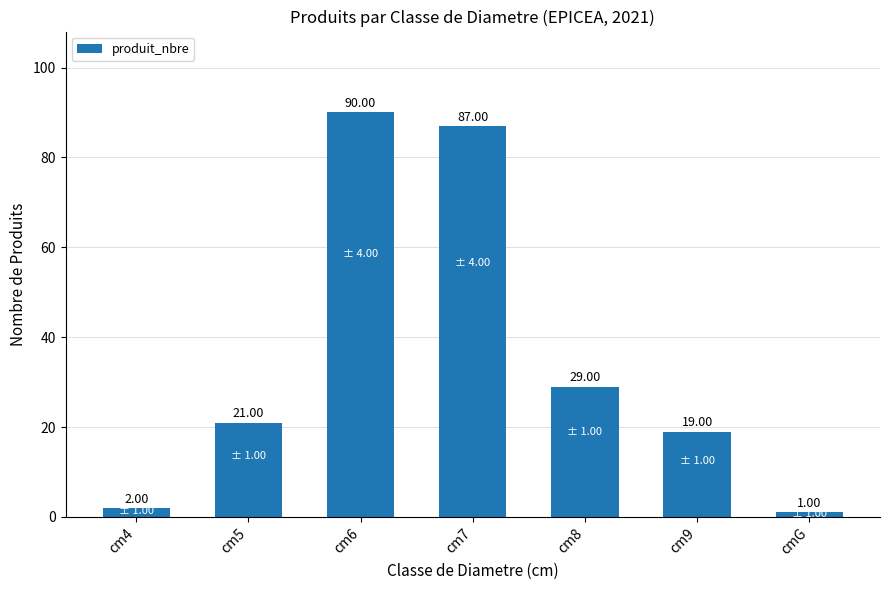

What is the difference between the second highest and second lowest values?

85